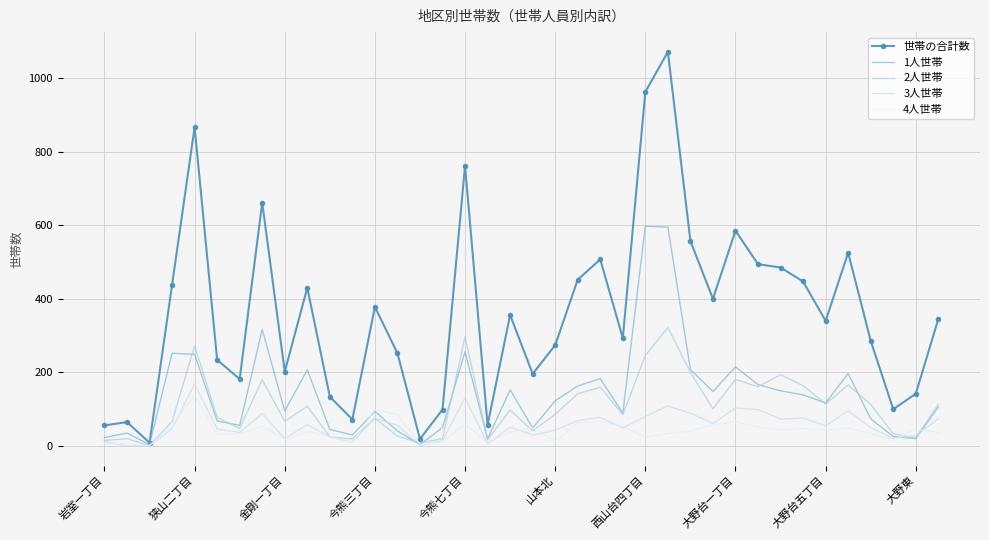

Which series has the largest total across all categories?

世帯の合計数